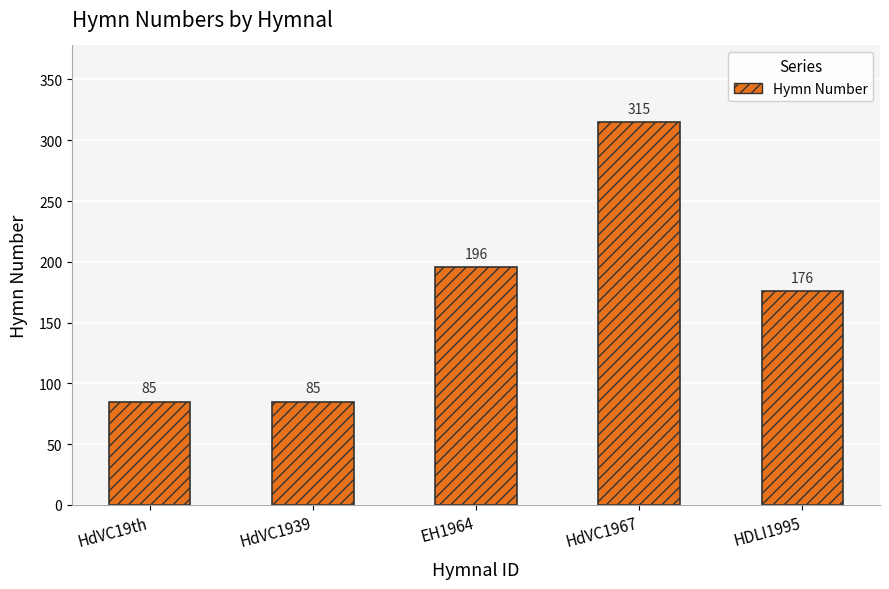

Does the chart contain any negative values?

No